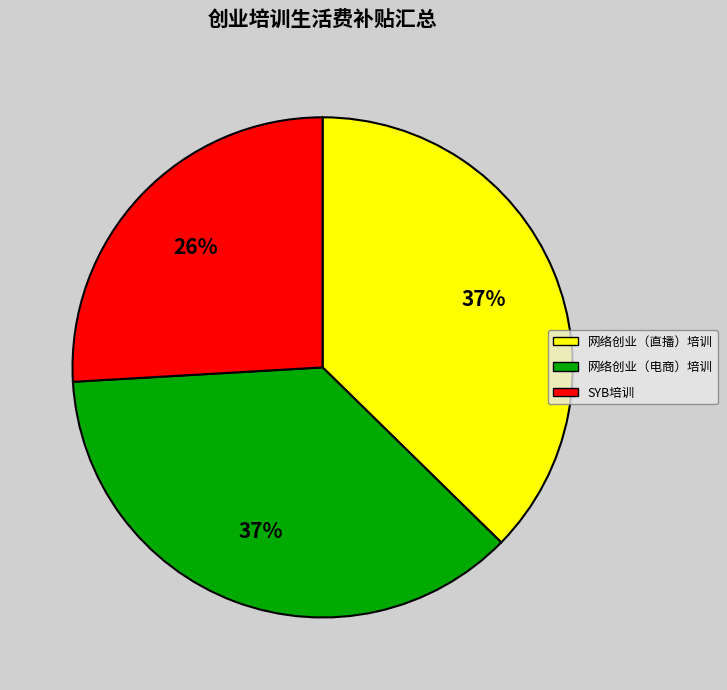

Count the number of slices in the pie.

3